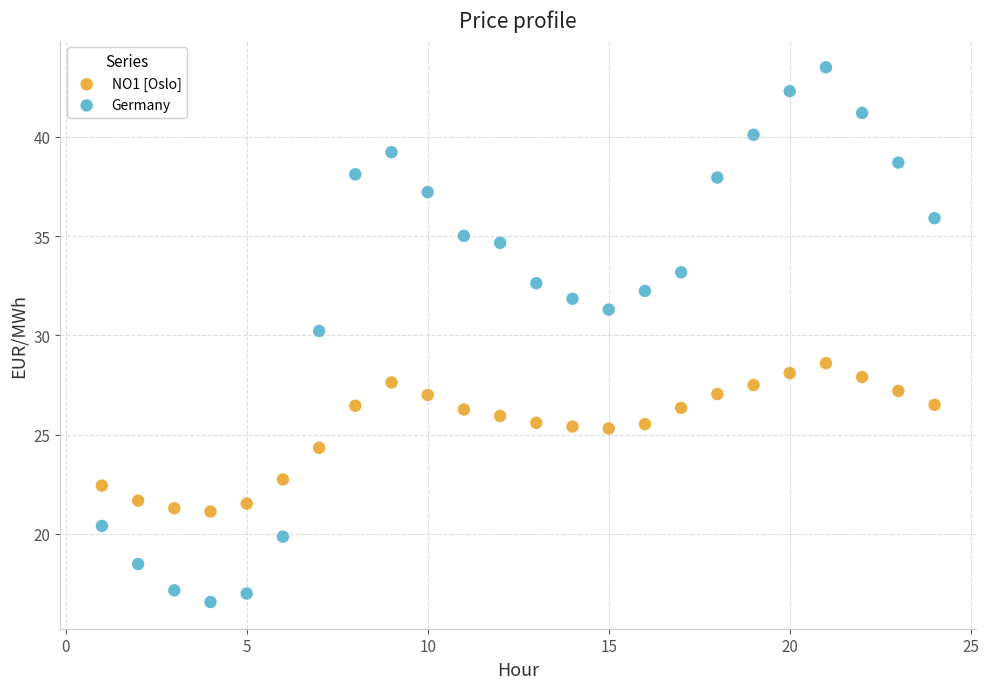

Which series contains the highest Y value?

Germany